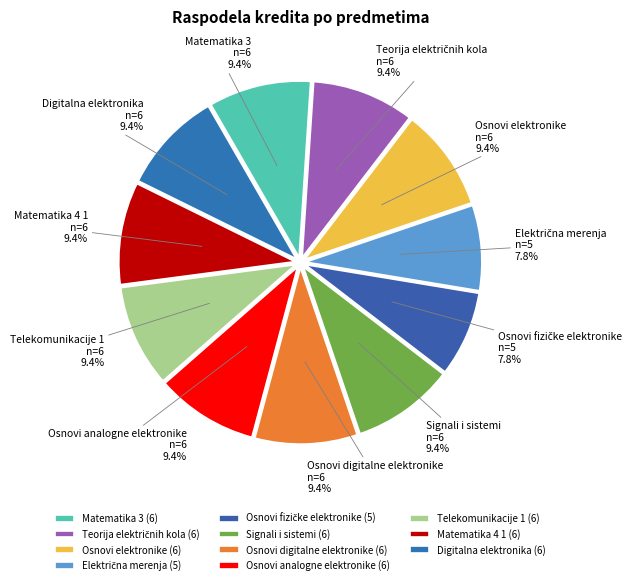

Do Digitalna elektronika and Signali i sistemi together represent more than half of the pie?

No